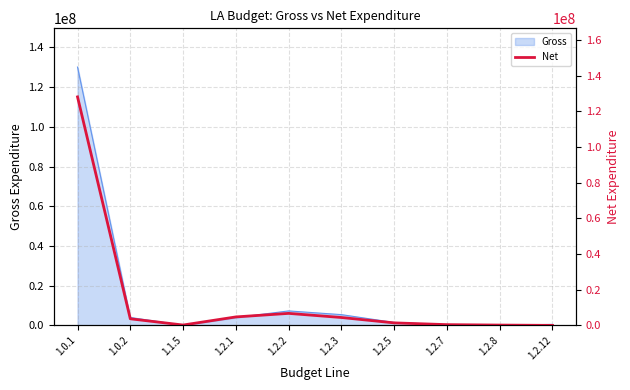

How many values exceed 3691709?

4